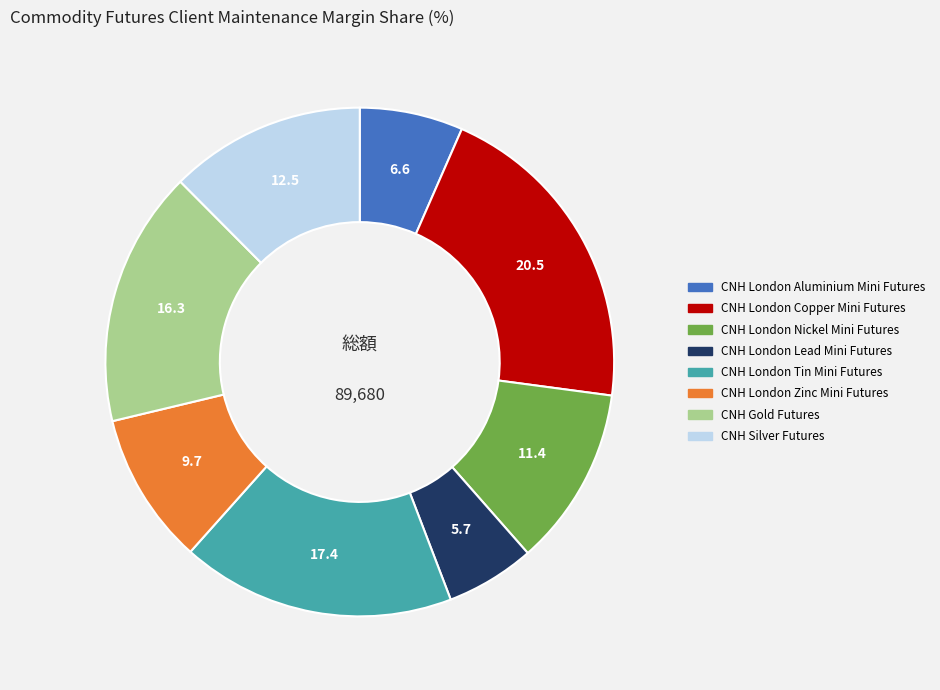

Does CNH London Tin Mini Futures represent more than half of the total?

No